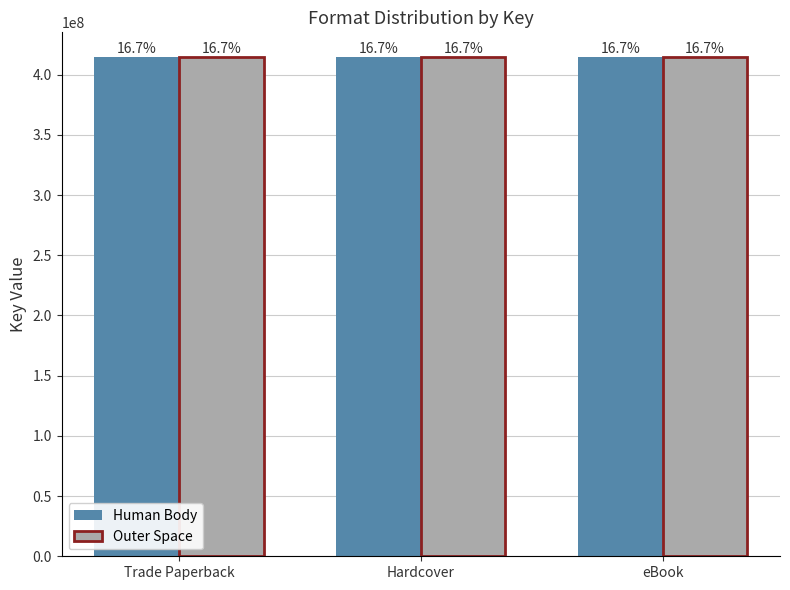

What is the total value across all series at eBook?

828891199